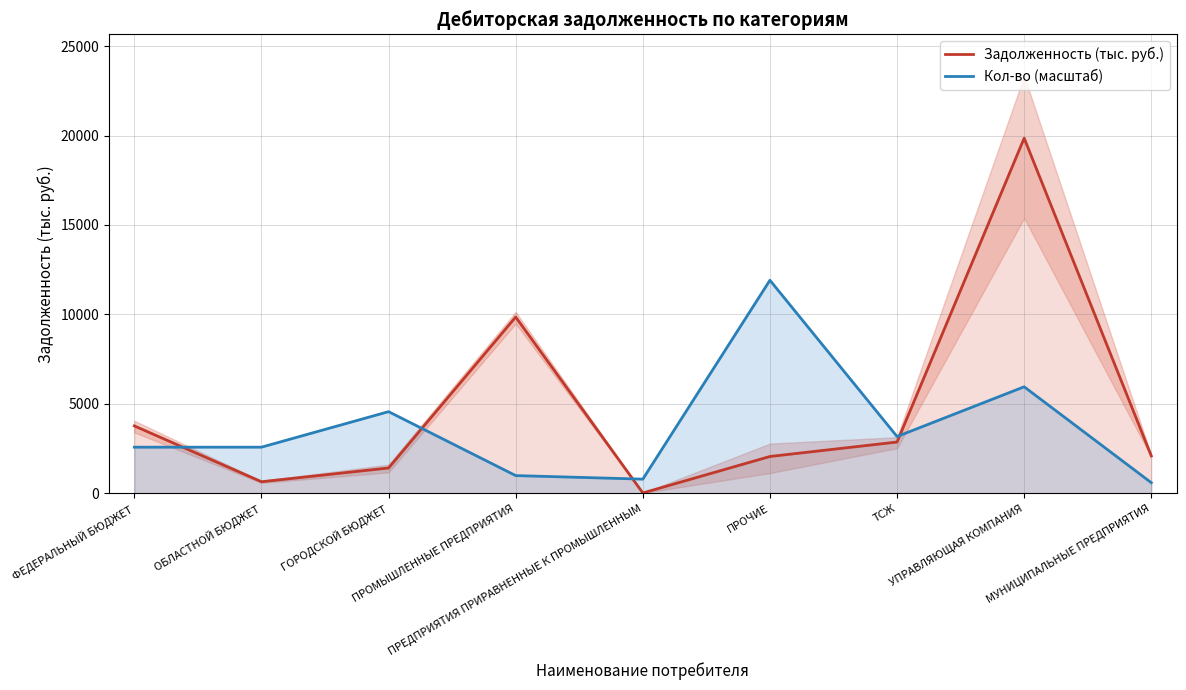

What is the difference between the maximum and minimum values in the Кол-во (масштаб) series?

11314.6